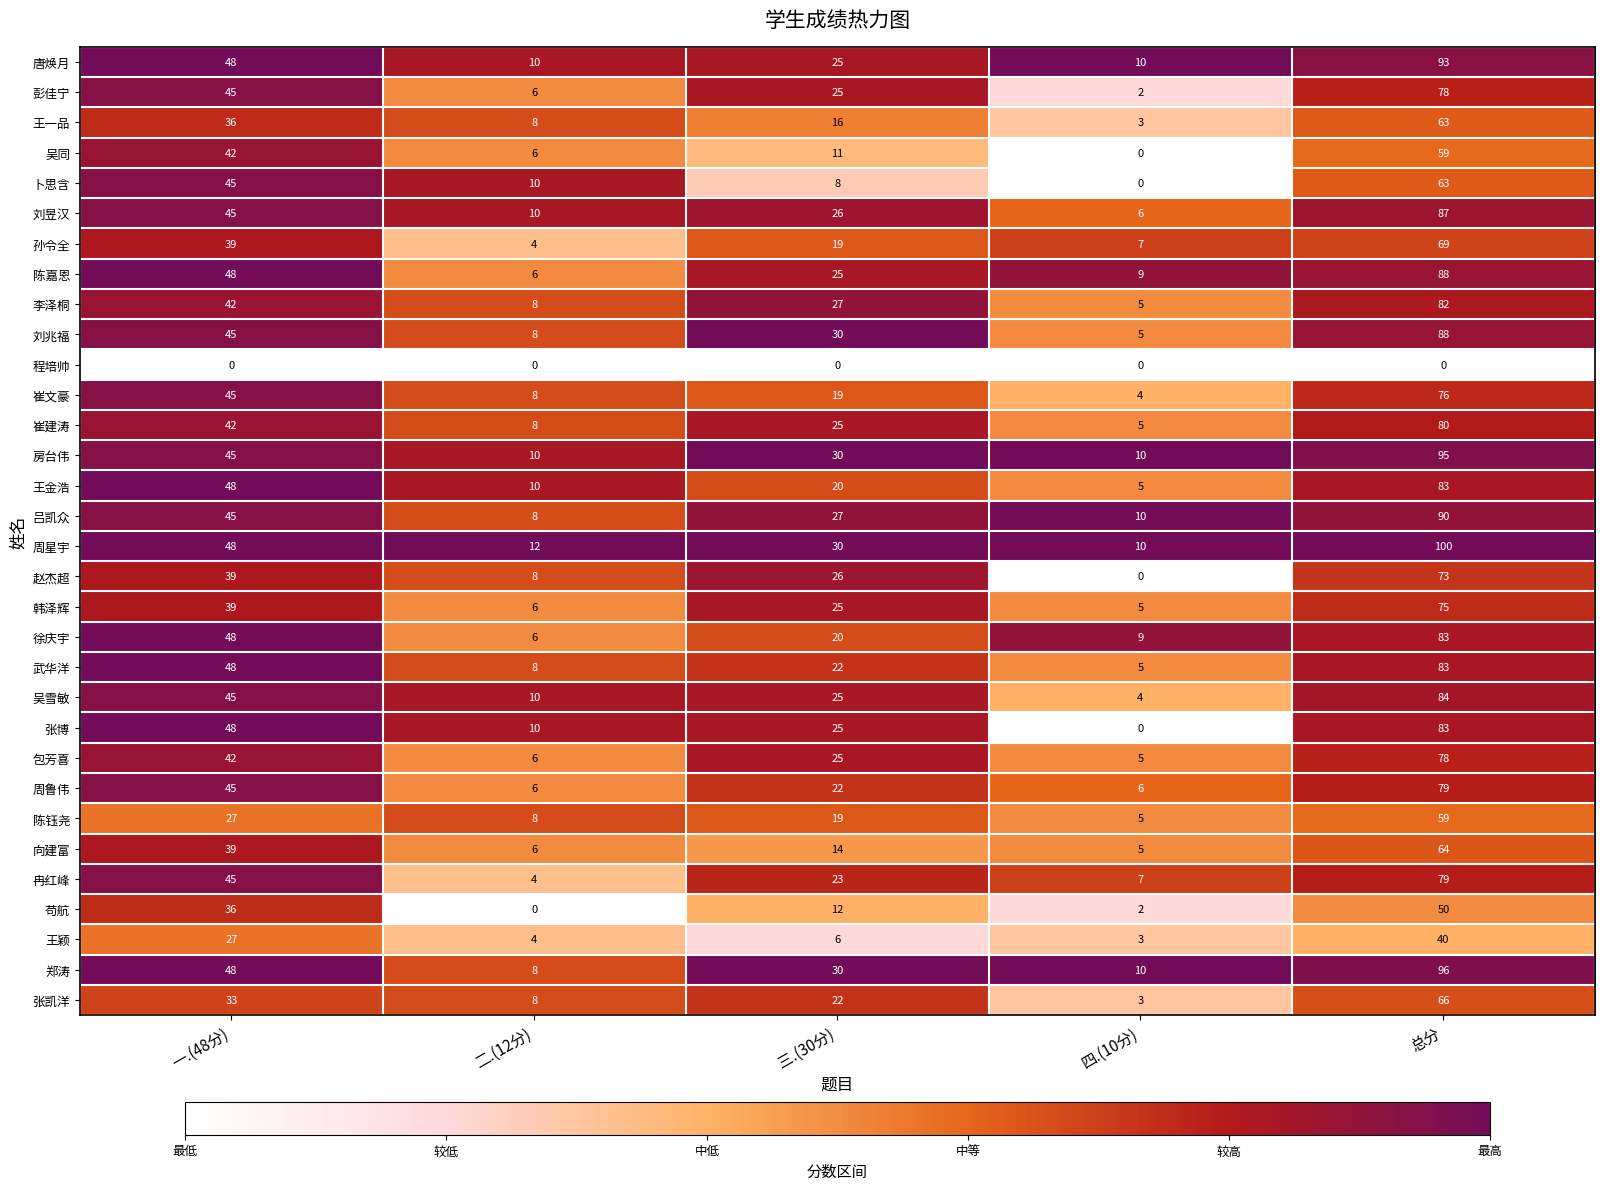

Where is 刘兆福 nearest to the value 46?

一.(48分)